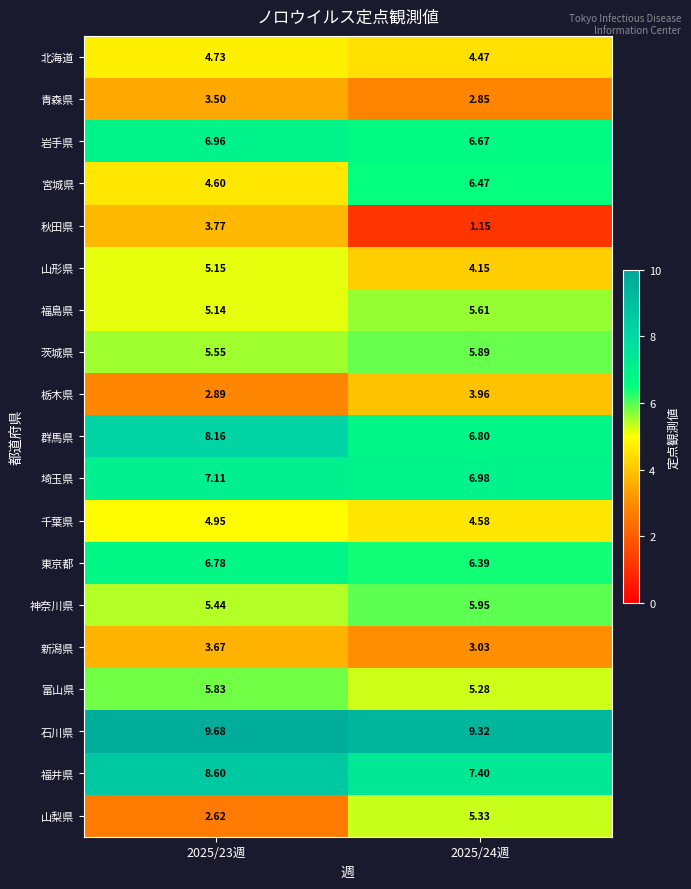

At which category does the chart reach its minimum across all series?

2025/24週